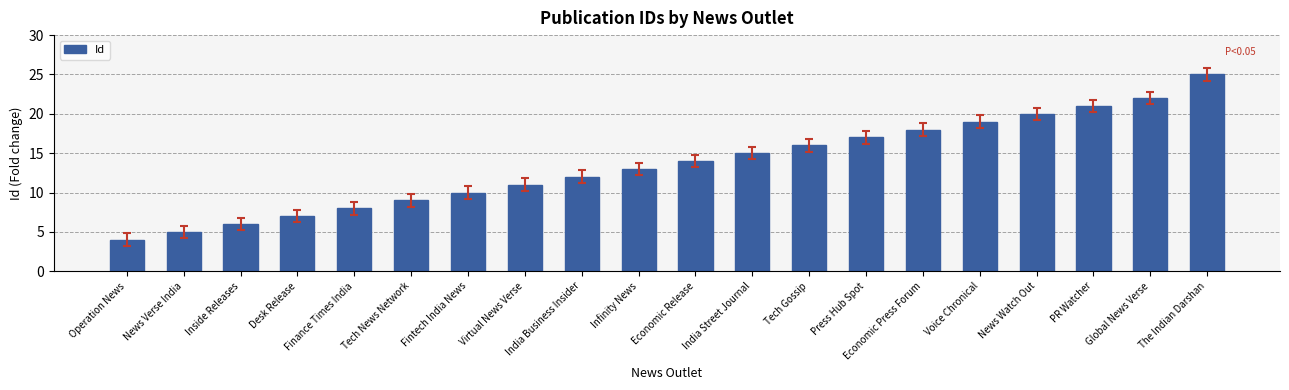

Reading right to left, transcribe all the data shown in this chart.

25	22	21	20	19	18	17	16	15	14	13	12	11	10	9	8	7	6	5	4